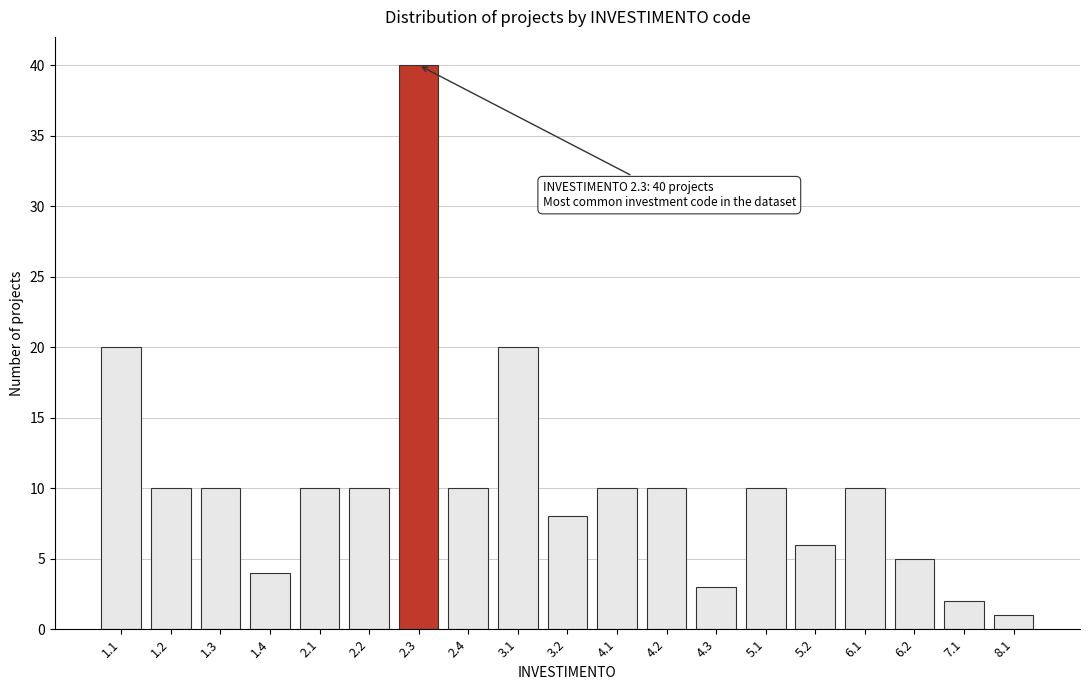

Reading left to right, list all the values displayed in this chart.

20	10	10	4	10	10	40	10	20	8	10	10	3	10	6	10	5	2	1